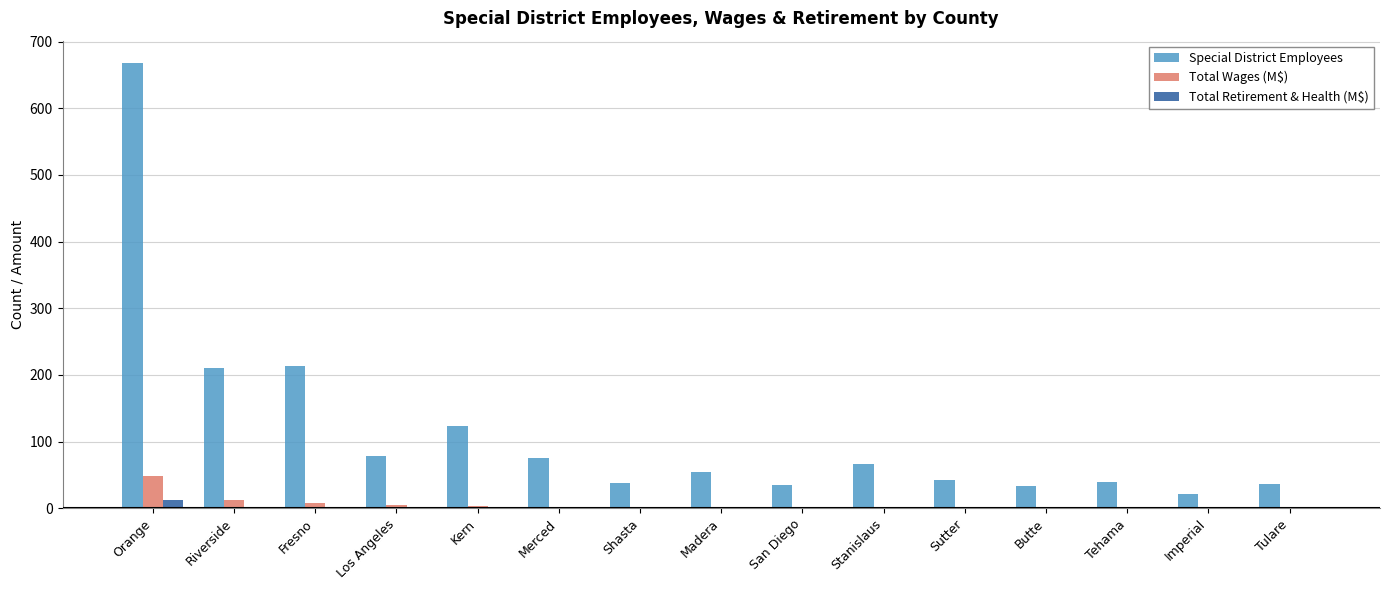

Read the Special District Employees value at Butte.

34.0